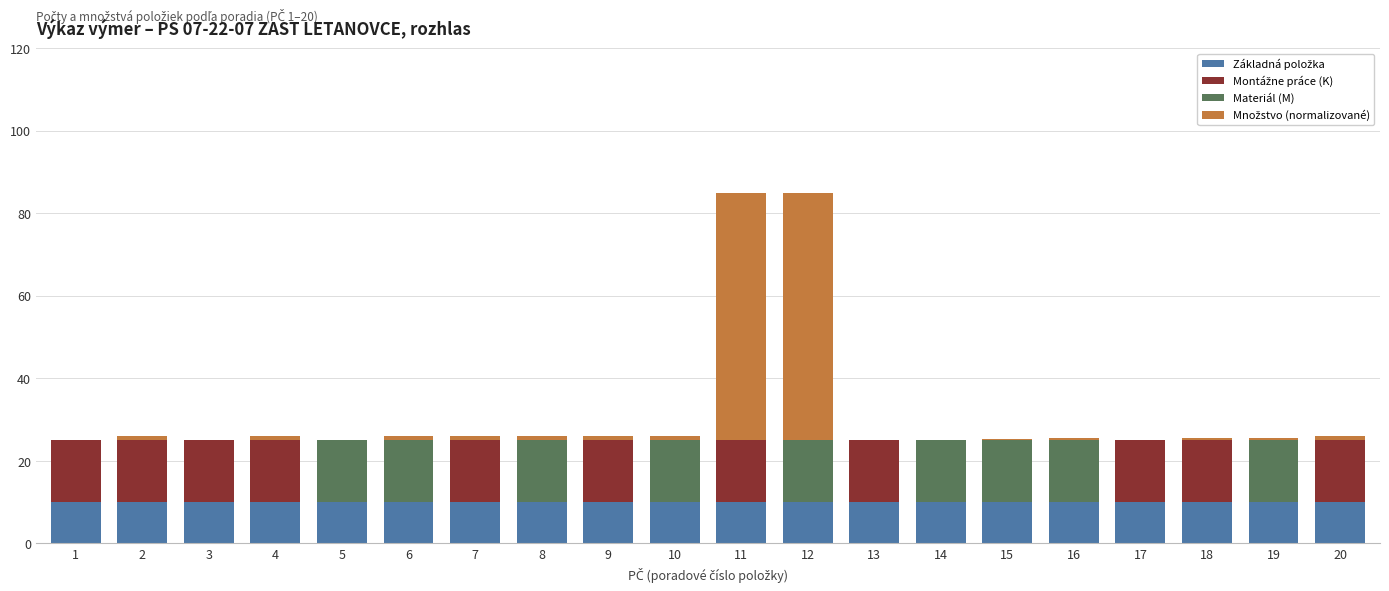

Rank the categories by Montážne práce (K) value from lowest to highest.

5, 6, 8, 10, 12, 14, 15, 16, 19, 1, 2, 3, 4, 7, 9, 11, 13, 17, 18, 20